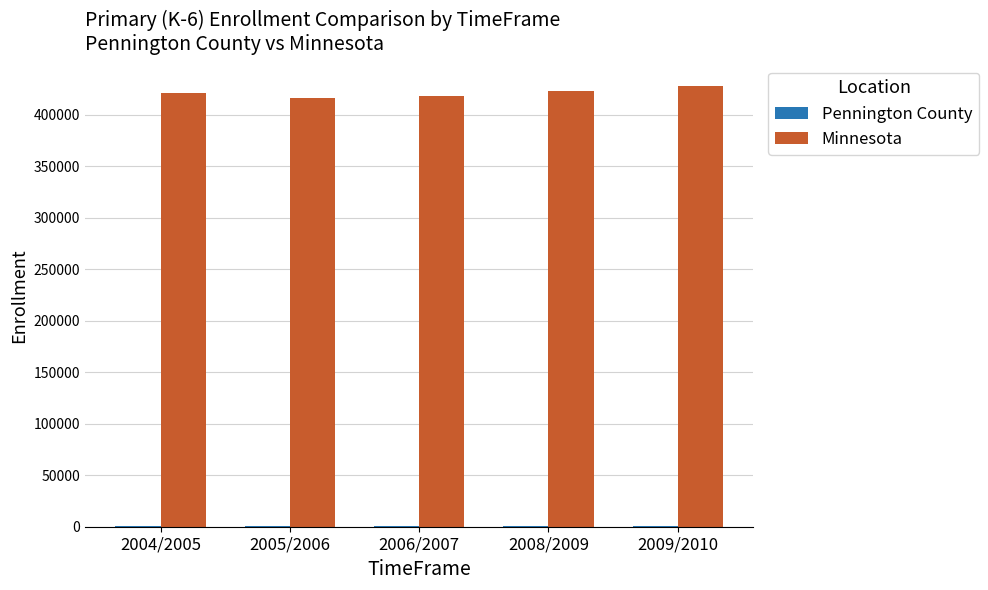

Which series has the largest total across all categories?

Minnesota